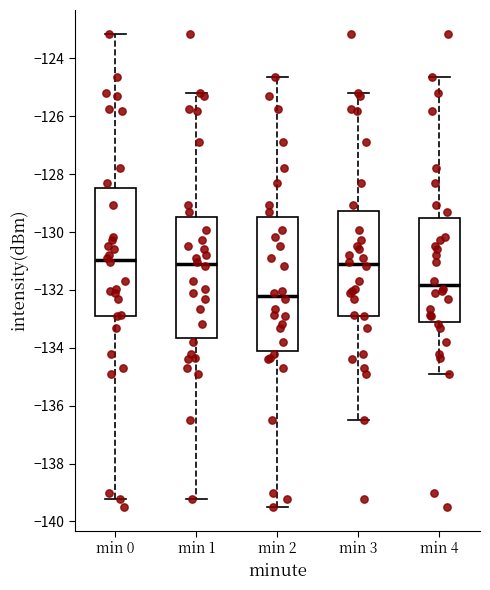

Reading left to right, read every box against the y-axis: the position of its median line, the range the box covers, and the ends of its whiskers. The values are not printed on the chart, so give them approximately, as read against the axis.

min 0: median -131.0, box -132.8 to -128.4, whiskers -139.2 to -123.2
min 1: median -131.0, box -133.6 to -129.4, whiskers -139.2 to -125.2
min 2: median -132.2, box -134.2 to -129.4, whiskers -139.4 to -124.6
min 3: median -131.0, box -132.8 to -129.2, whiskers -136.4 to -125.2
min 4: median -131.8, box -133.2 to -129.6, whiskers -134.8 to -124.6